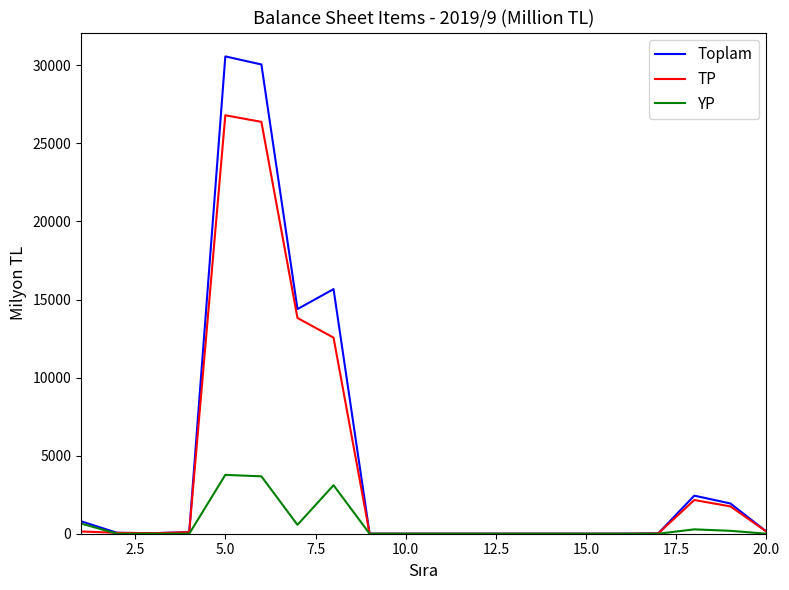

Which series has the largest range (max minus min)?

Toplam